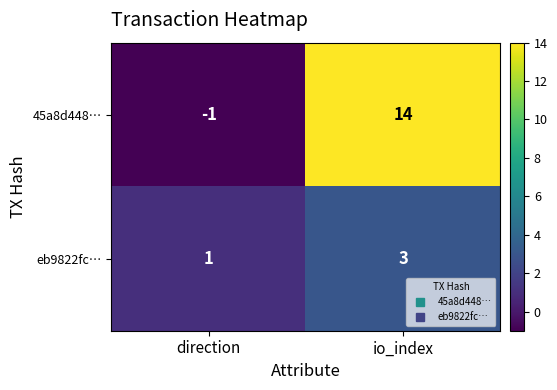

What is the difference between the highest and lowest values at io_index?

11